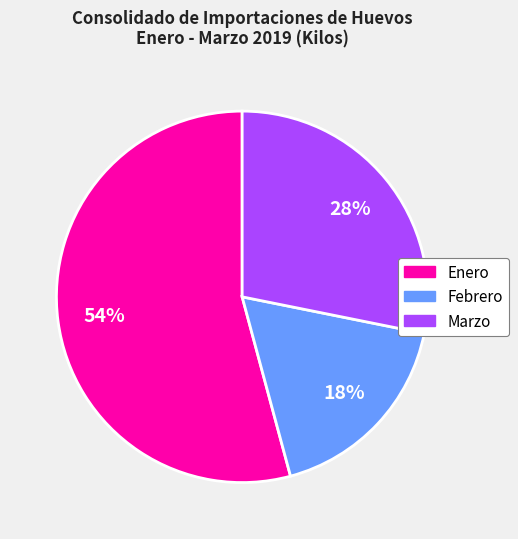

How many segments does this pie chart have?

3